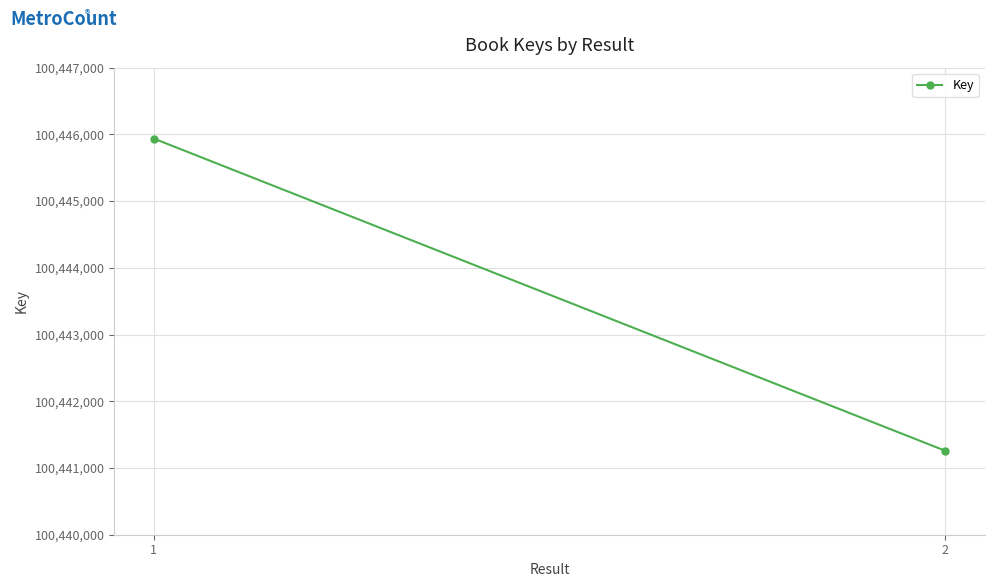

Count the number of data series in this chart.

1